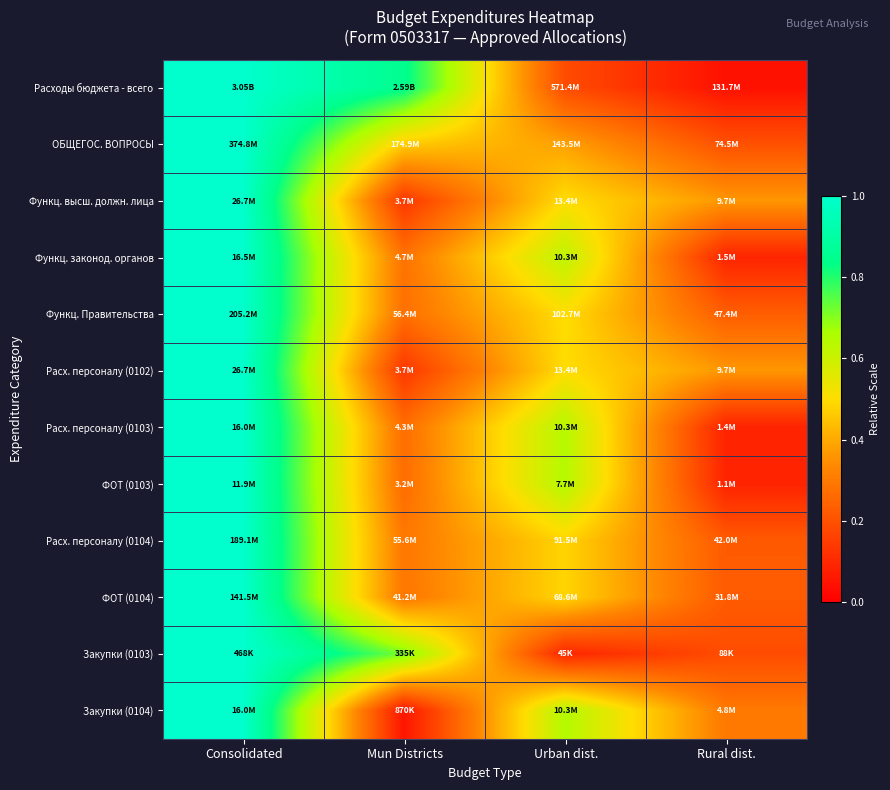

Between Mun Districts and Urban dist., which series saw the biggest shift?

Расходы бюджета - всего